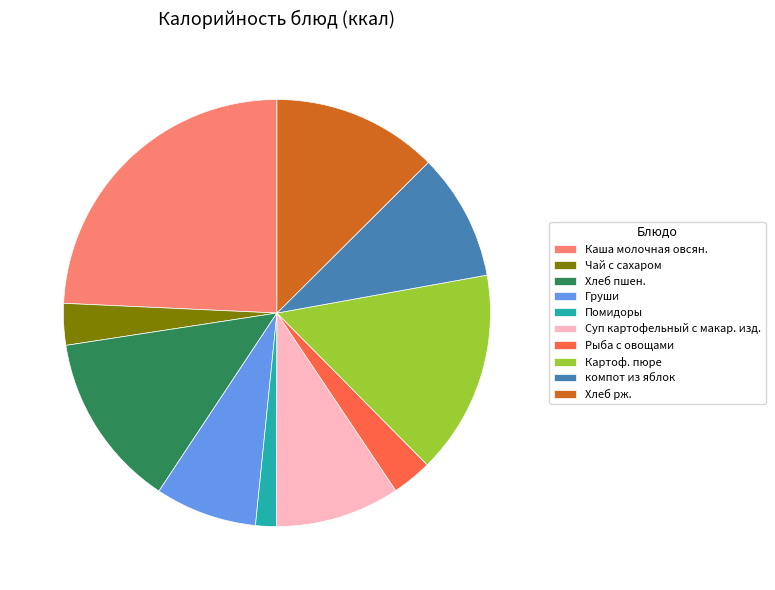

Is there a majority slice in this chart?

No